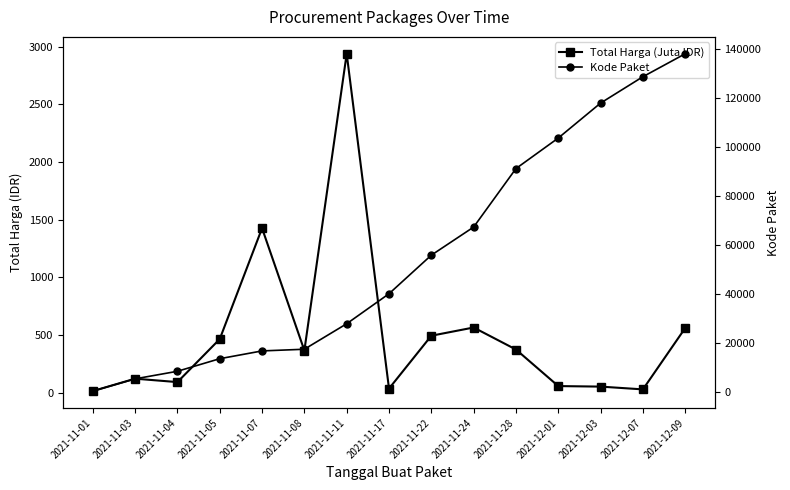

What is the difference between the second highest and second lowest values in the Kode Paket series?

123067.0